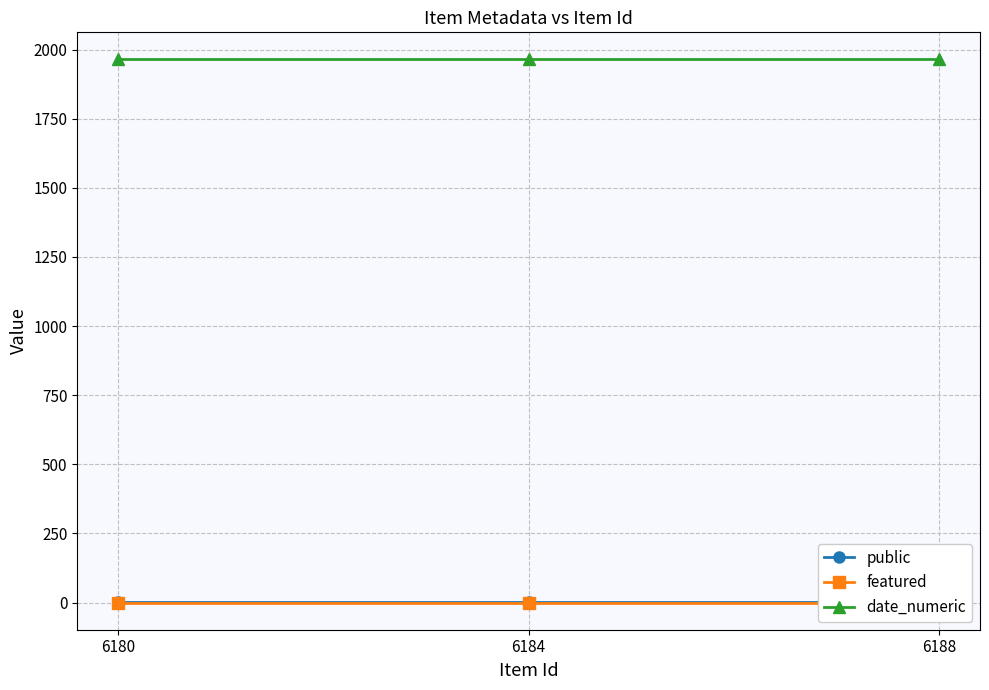

What is the greatest value displayed?

1964